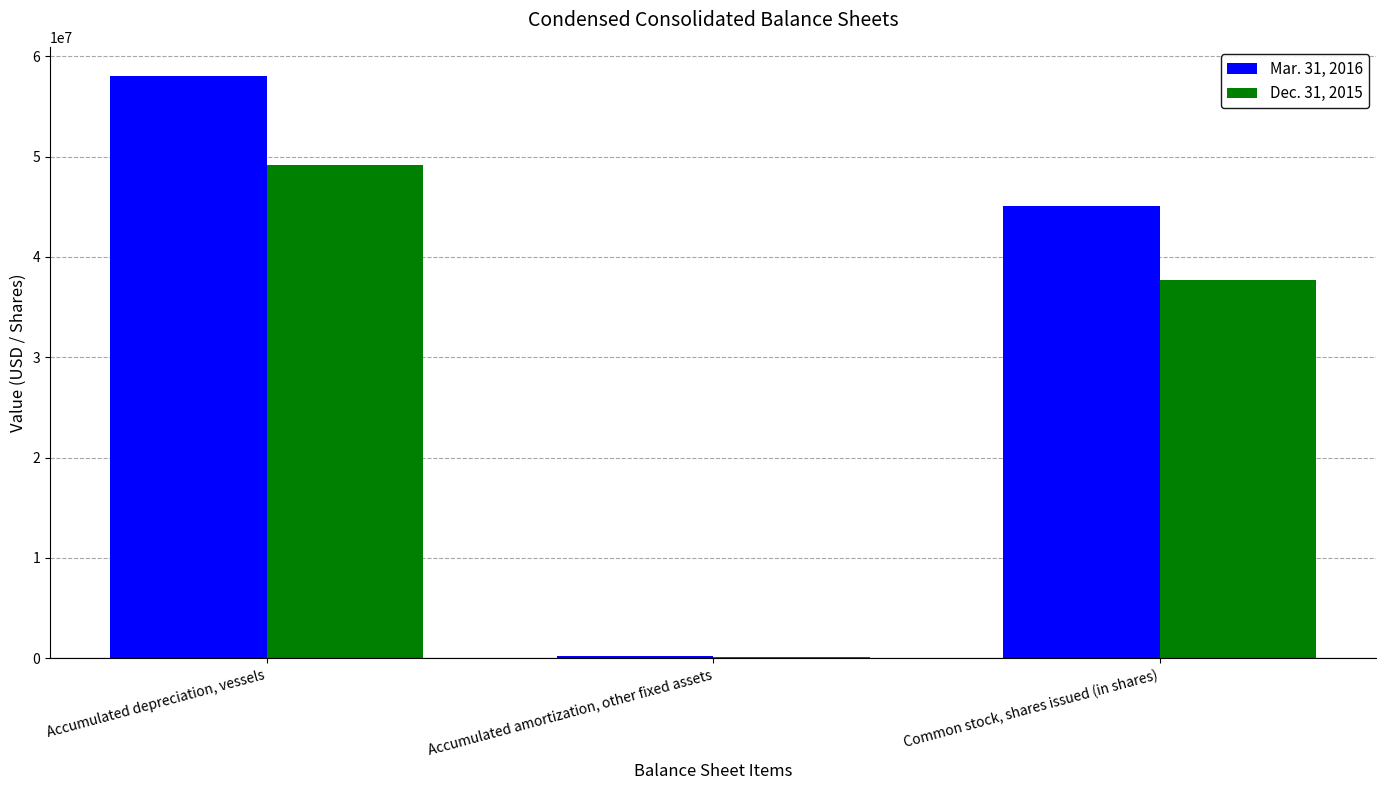

What is the spread (max minus min) of values at Accumulated amortization, other fixed assets?

23843